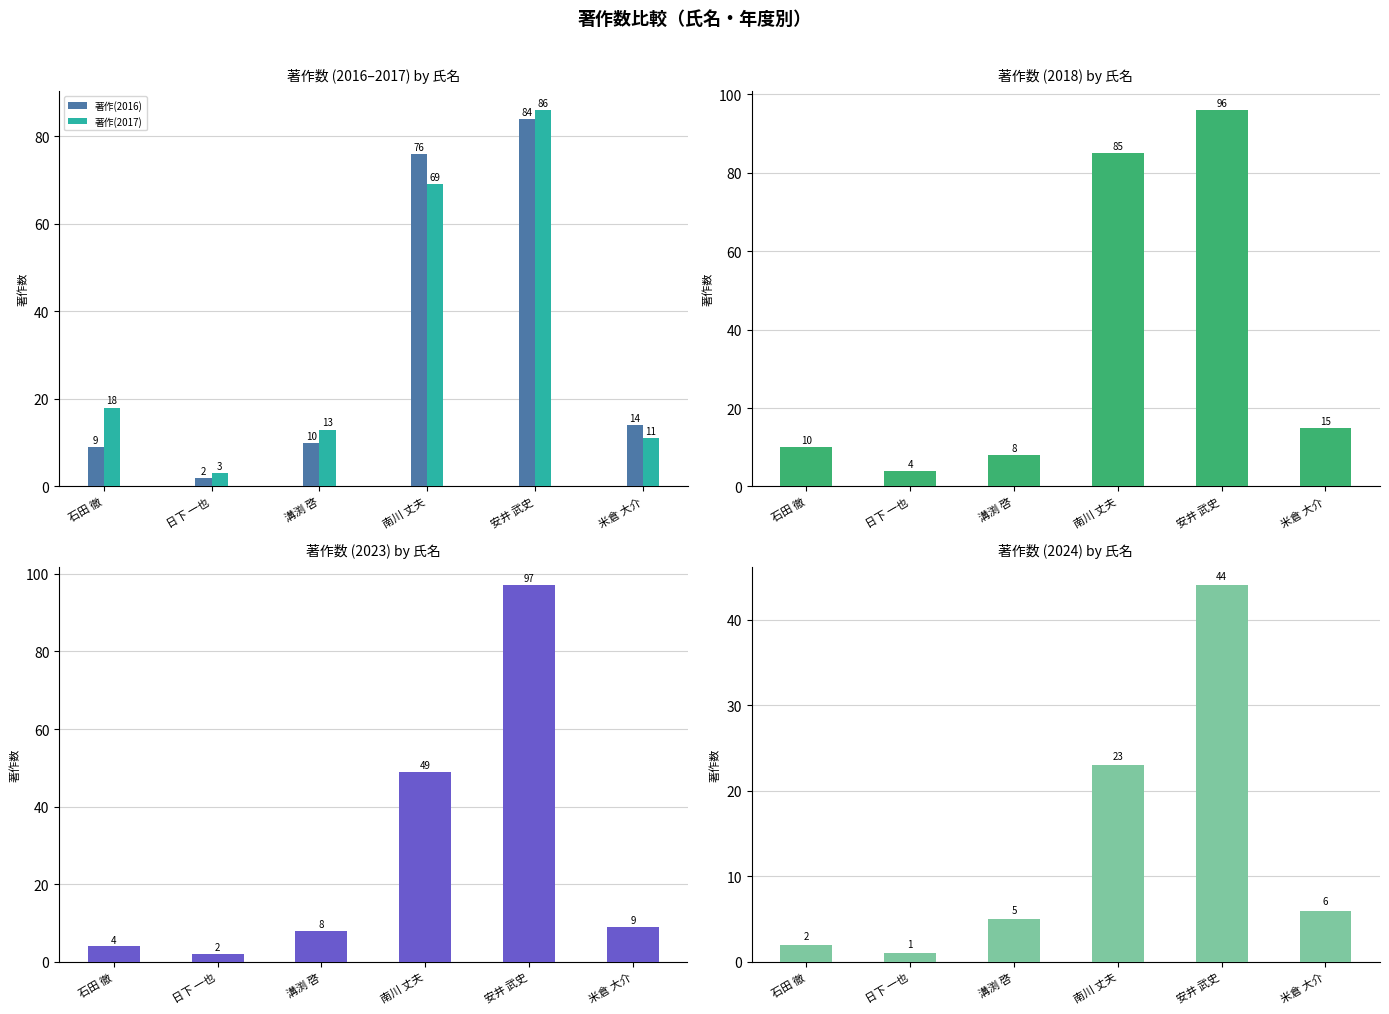

Read the 著作(2024) value at 米倉 大介, to the nearest 5.

5